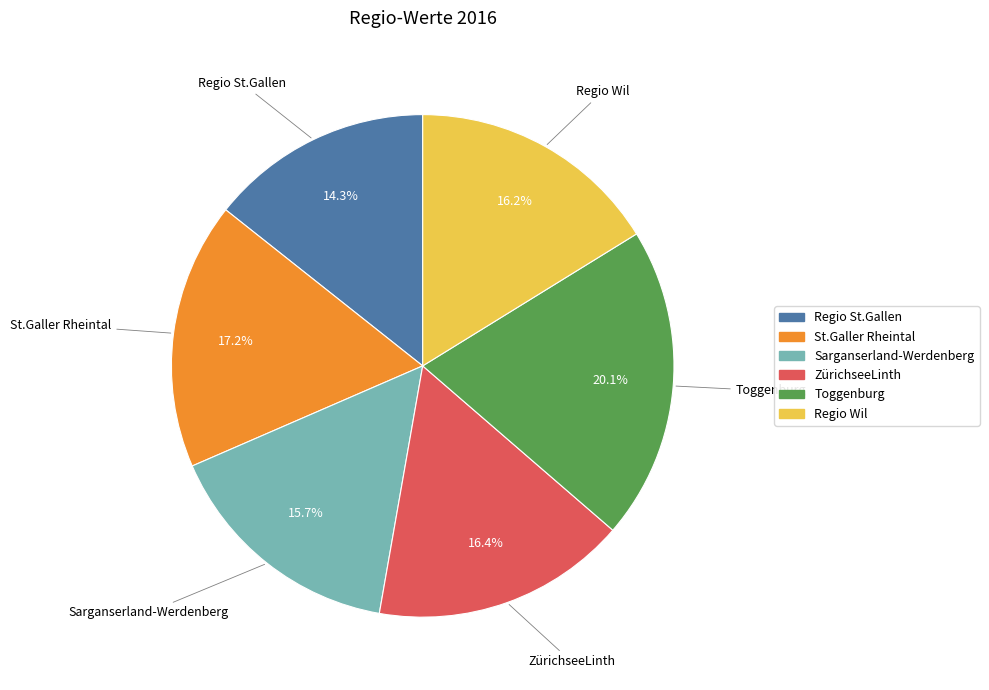

How many slices are in this pie chart?

6